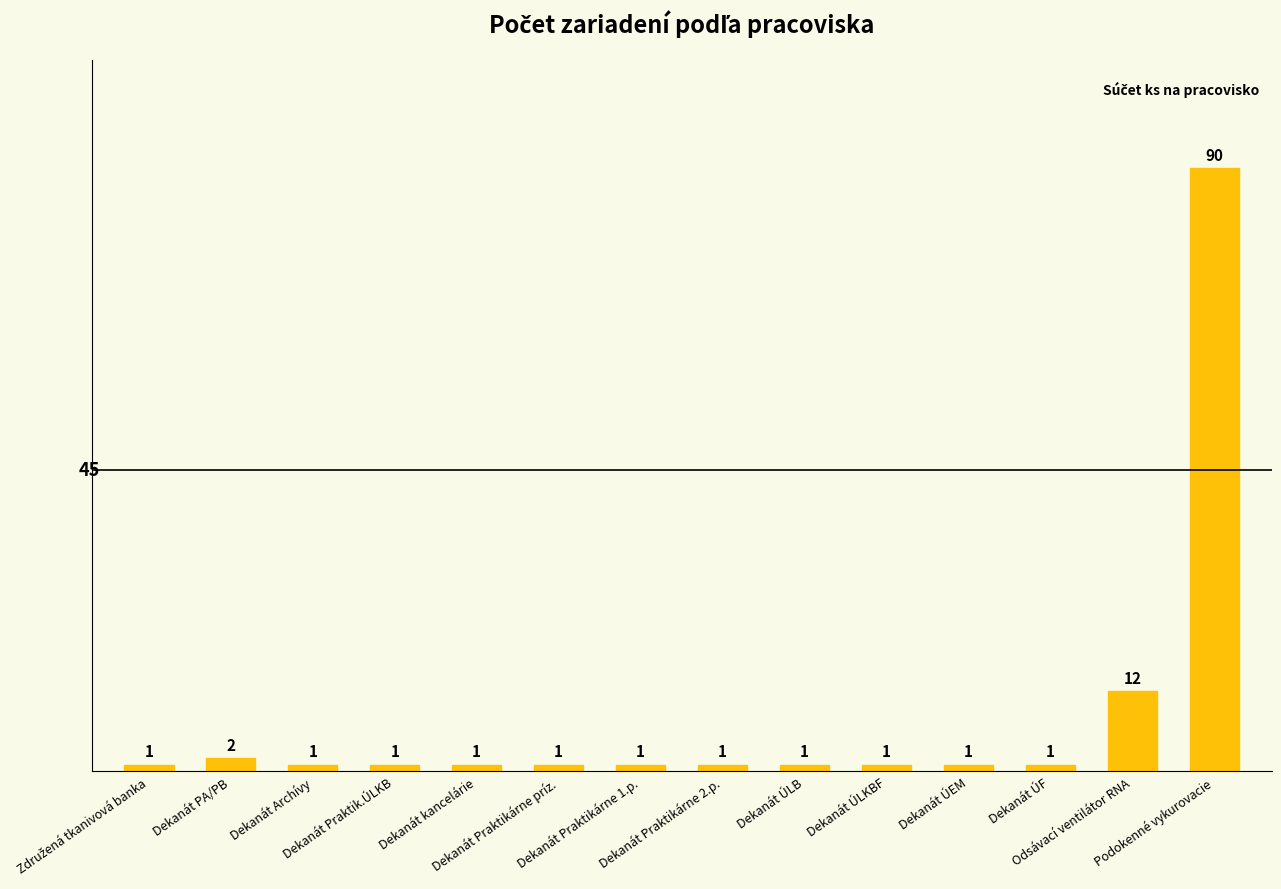

How many bars are there in total?

14